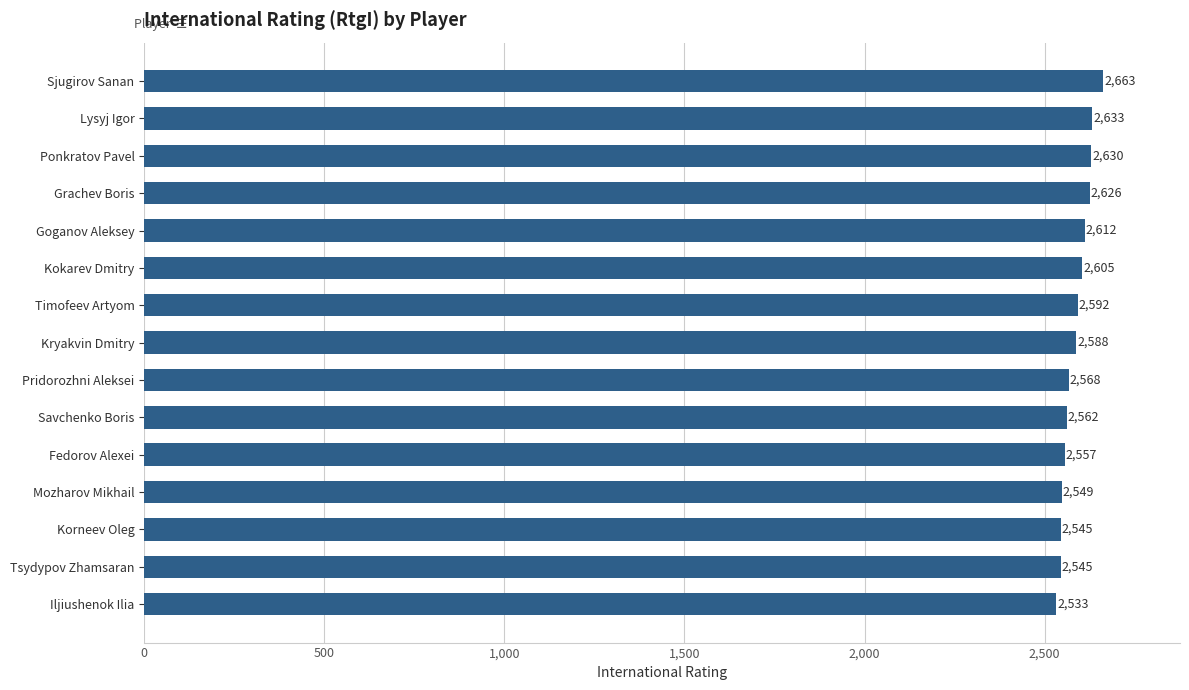

At which label is the value closest to 2598?

Timofeev Artyom